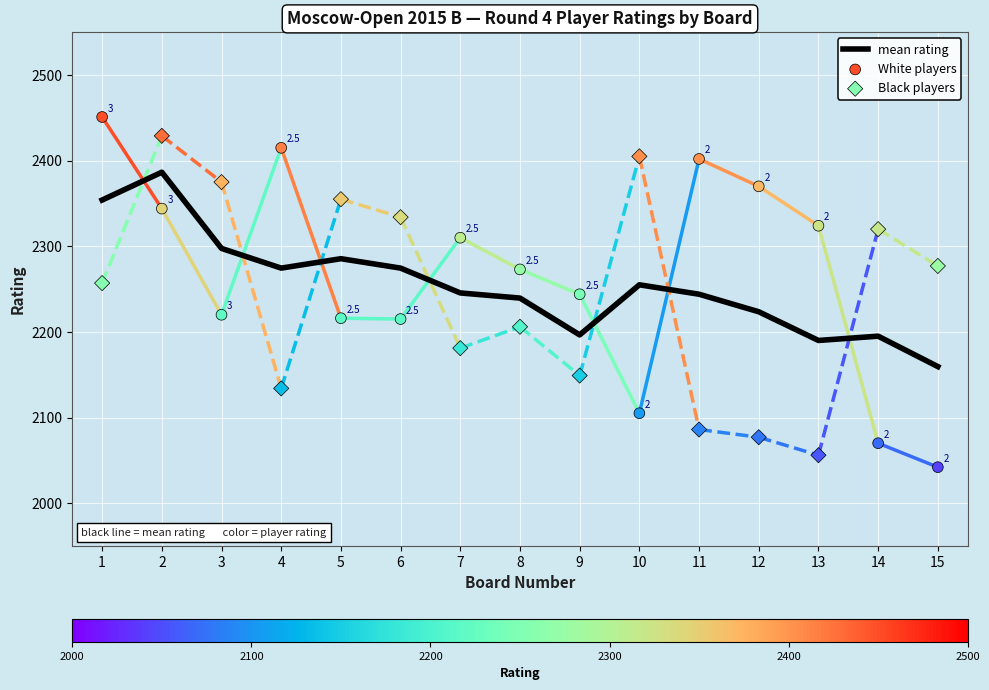

Is the value of mean rating at 4 greater than the value of Black players at 1?

Yes